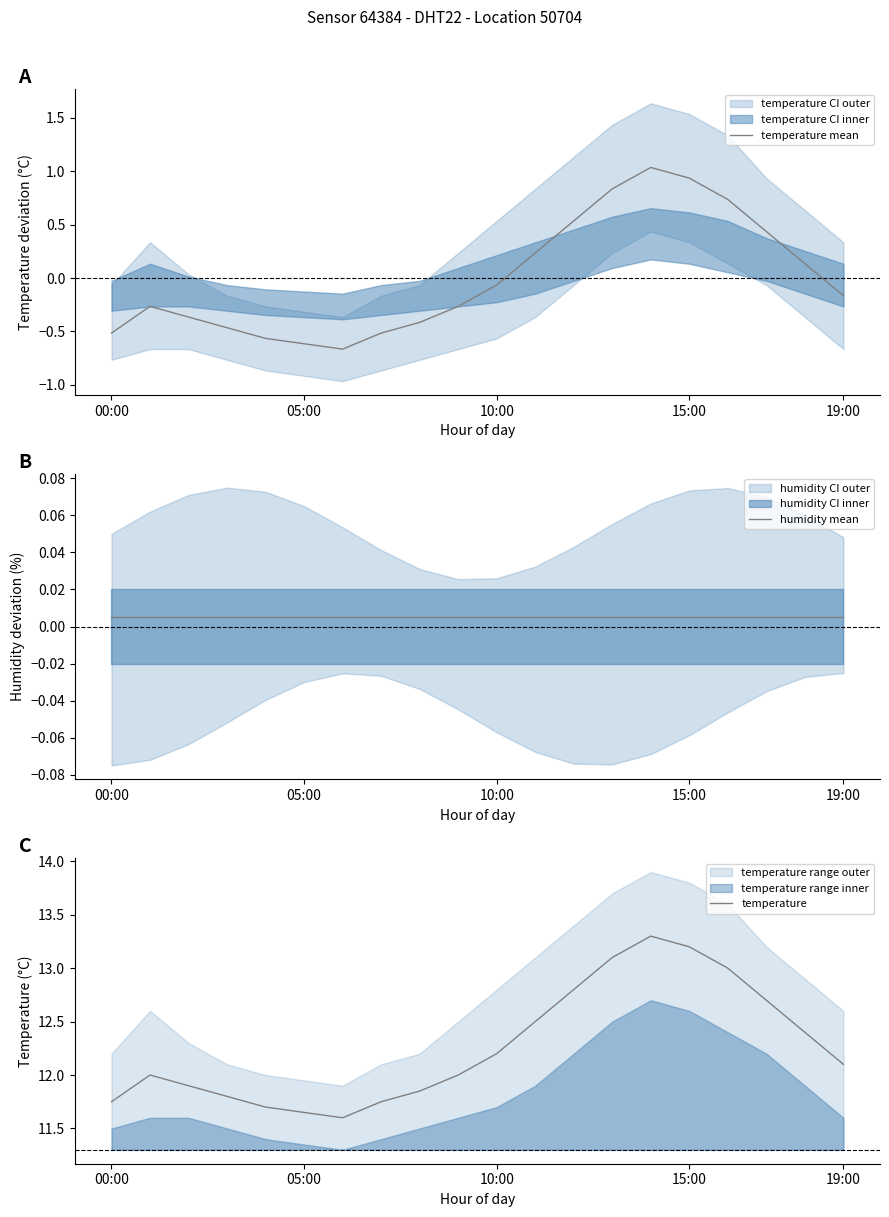

At which category is the sum across all series the highest?

14